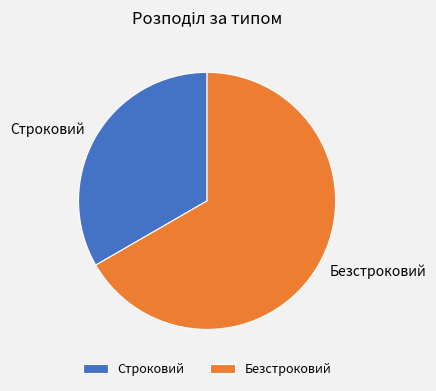

Is there any slice that represents more than half of the pie?

Yes